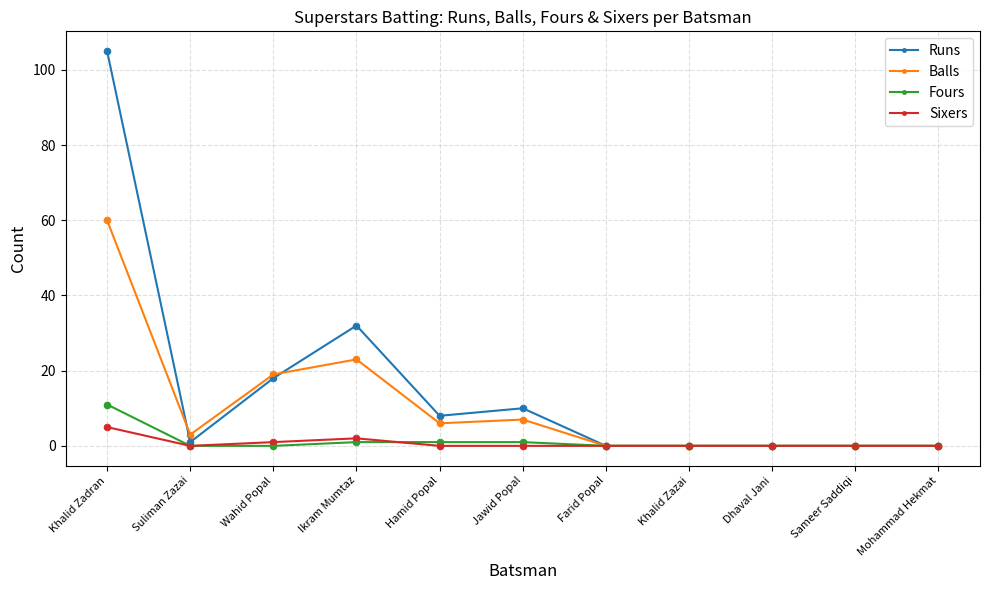

Which series has the widest spread of values?

Runs